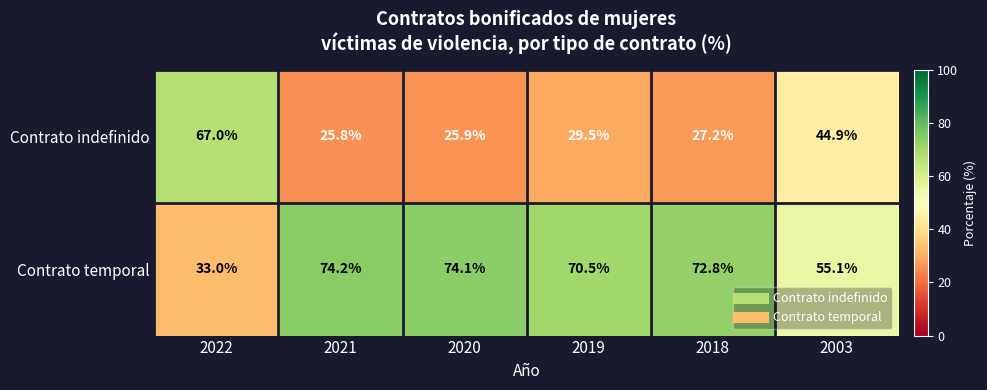

Reading left to right, list all the values displayed in this chart.

Contrato indefinido: 2022=67.0	2021=25.8	2020=25.9	2019=29.5	2018=27.2	2003=44.9
Contrato temporal: 2022=33.0	2021=74.2	2020=74.1	2019=70.5	2018=72.8	2003=55.1